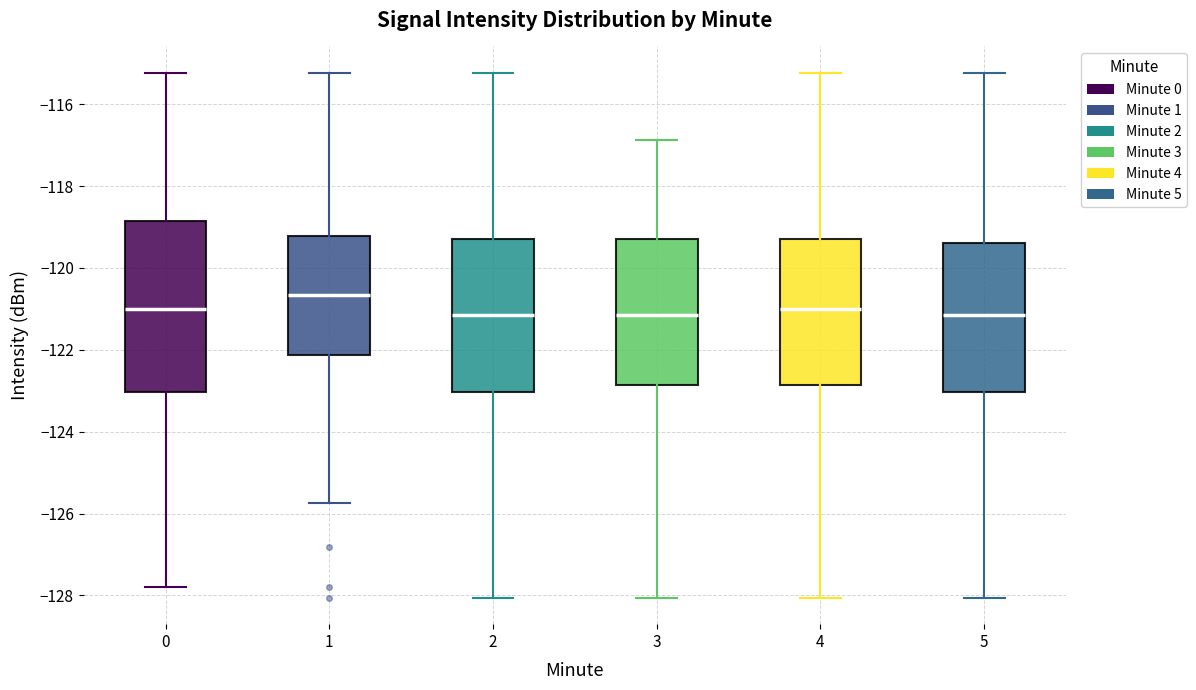

Reading left to right, transcribe this box plot: for each box, give where its median line is, the range the box spans, and where its two whiskers end, as read against the y-axis. The values are not printed on the chart, so give them approximately, as read against the axis.

0: median -121.0, box -123.0 to -118.8, whiskers -127.8 to -115.2
1: median -120.6, box -122.2 to -119.2, whiskers -125.8 to -115.2
2: median -121.2, box -123.0 to -119.4, whiskers -128.0 to -115.2
3: median -121.2, box -122.8 to -119.4, whiskers -128.0 to -116.8
4: median -121.0, box -122.8 to -119.4, whiskers -128.0 to -115.2
5: median -121.2, box -123.0 to -119.4, whiskers -128.0 to -115.2